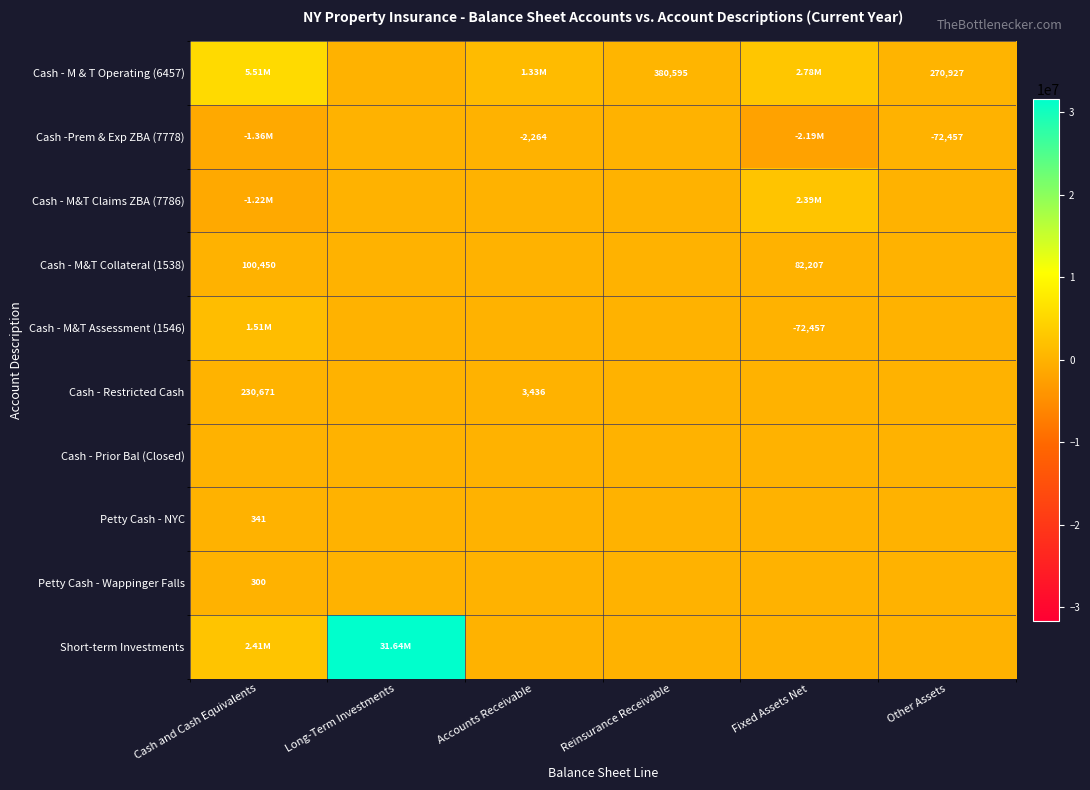

What is the difference between the highest and lowest values at Long-Term Investments?

31639751.2